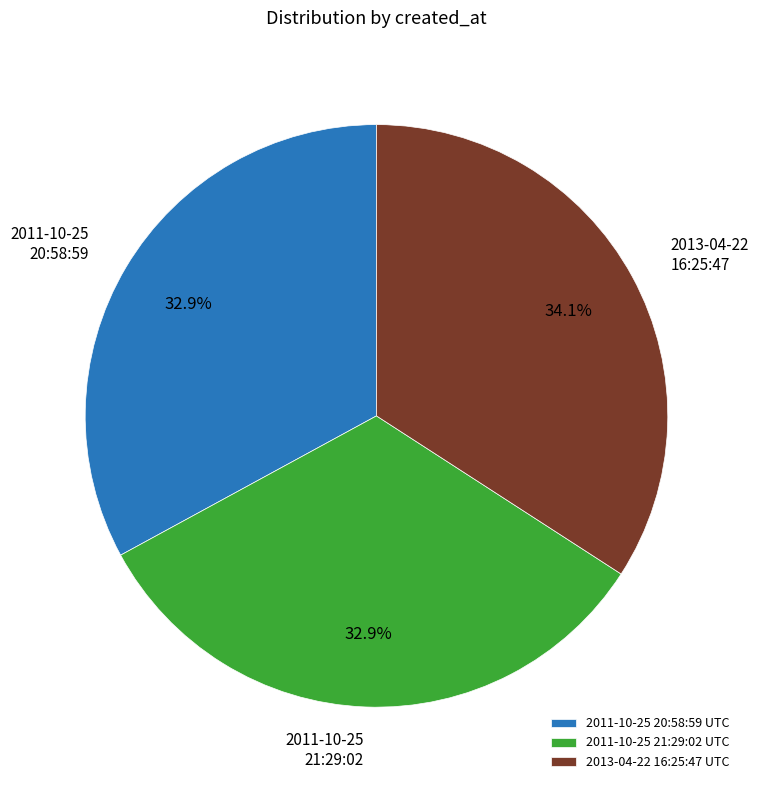

Is there a majority slice in this chart?

No